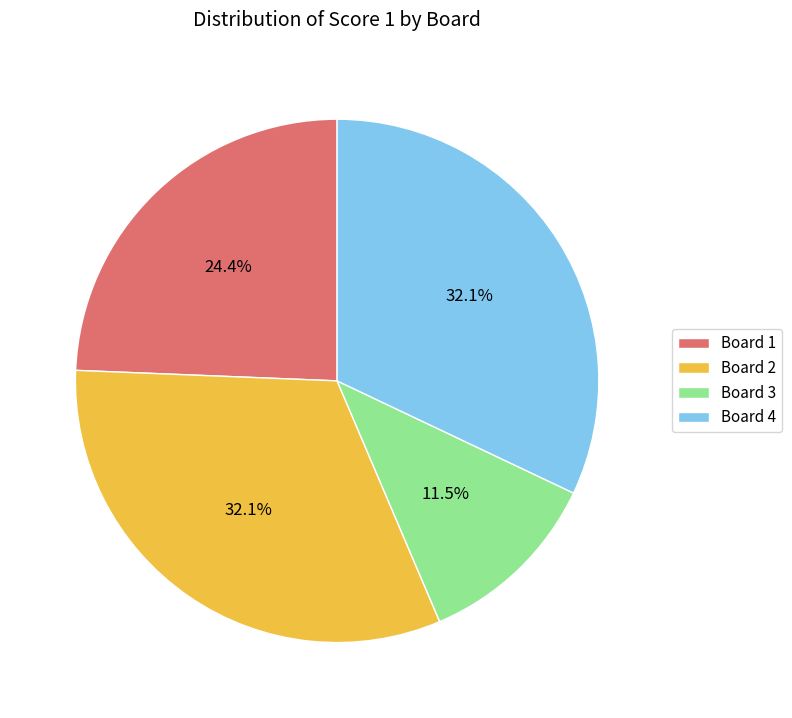

Between Board 2 and Board 1, which is larger?

Board 2